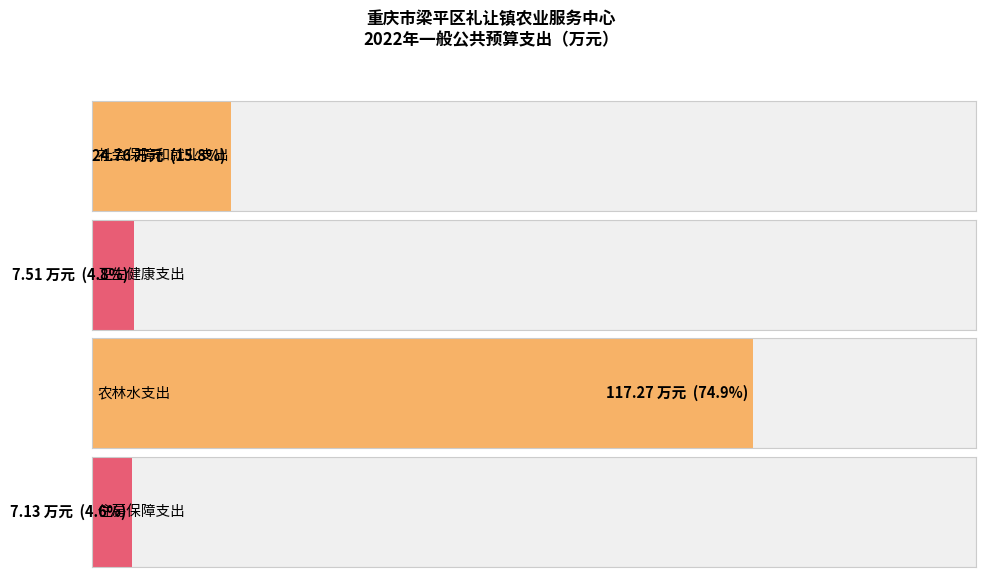

What is the greatest value displayed?

117.3